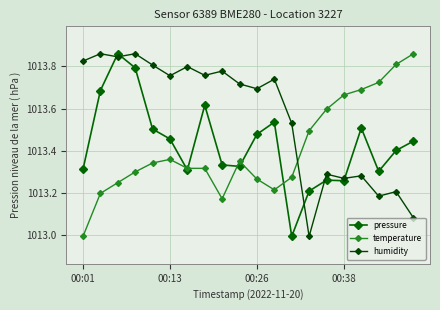

Is this an area chart (filled region under the line)?

No